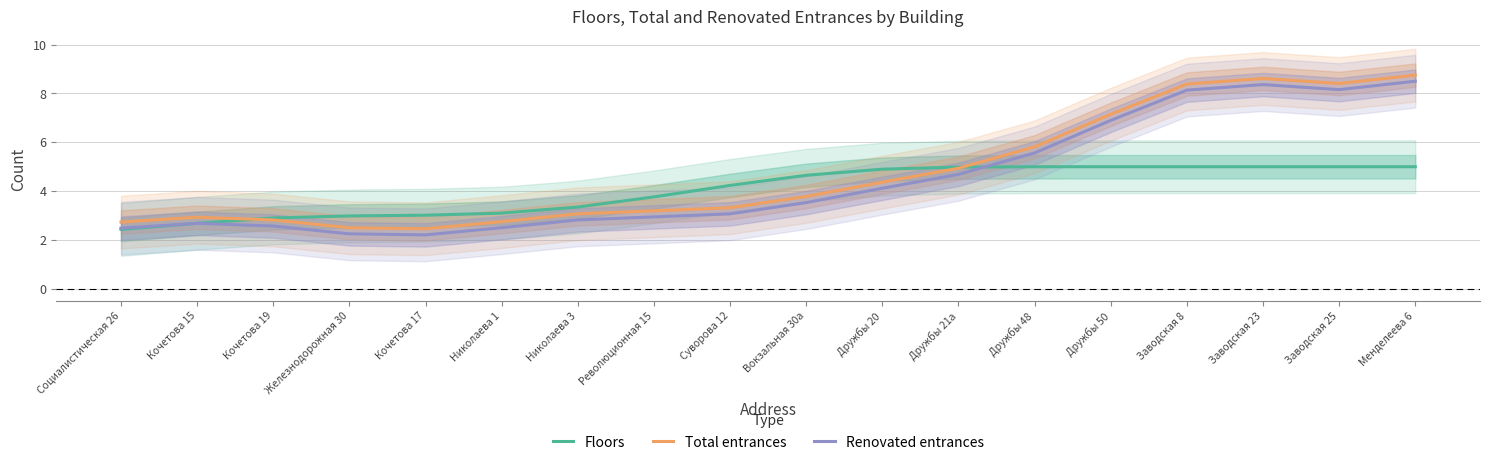

What is the difference between the highest and lowest values at Николаева 1?

0.6